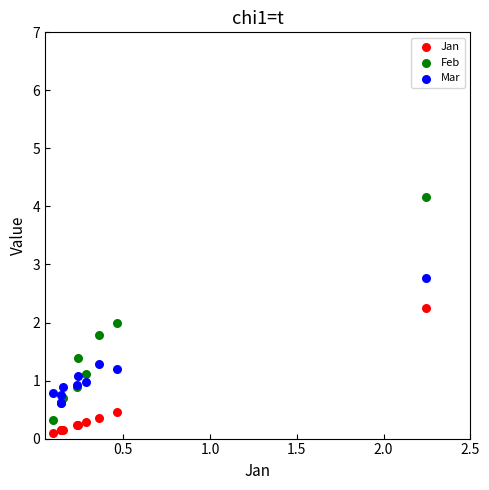

Which series reaches the minimum Y coordinate?

Jan